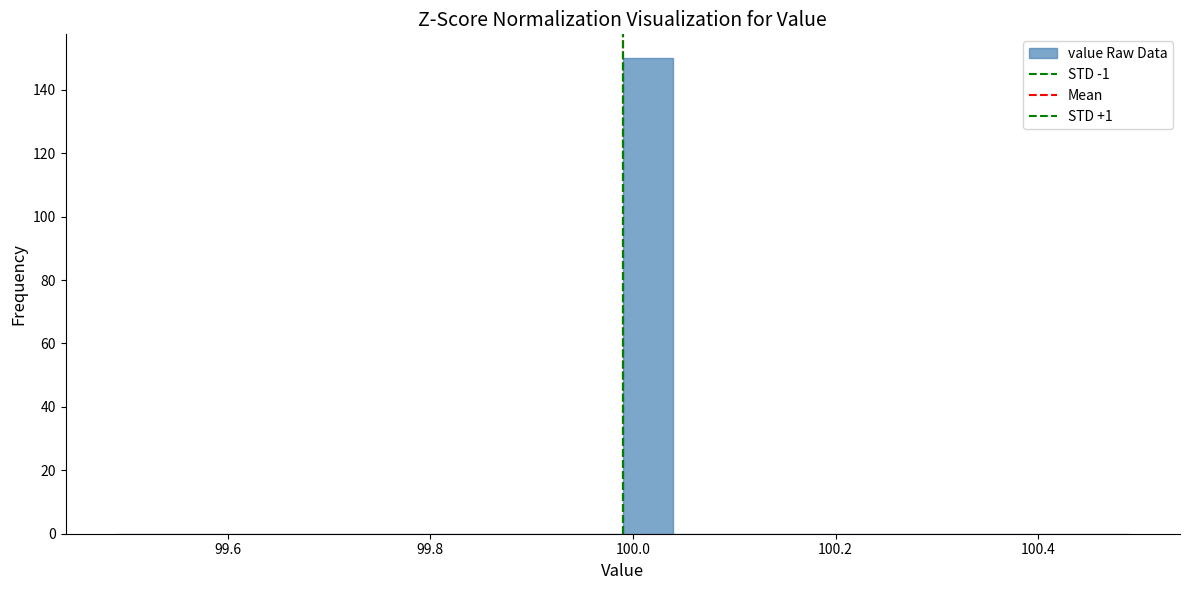

Around what value on the x-axis is the tallest bar? Give the approximate position of its centre, as read against the axis.

100.02